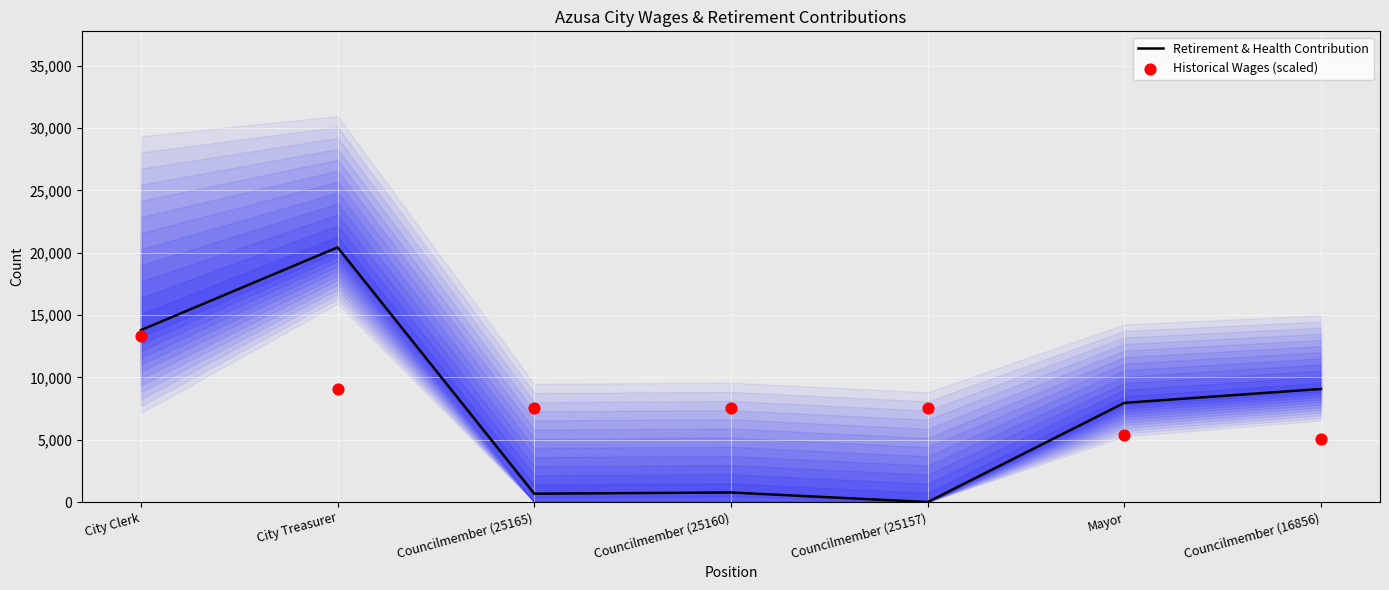

At which category is the sum across all series the highest?

City Treasurer